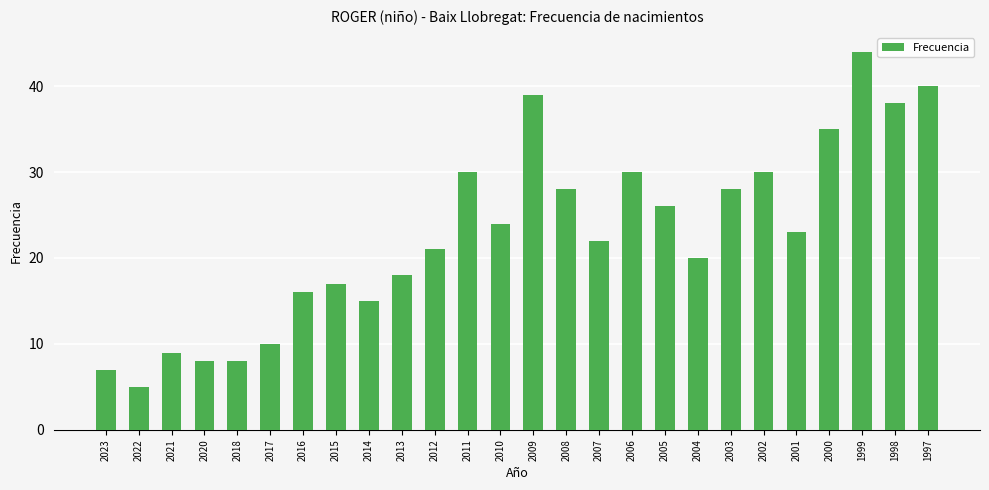

Reading left to right, extract all data points from this chart.

7	5	9	8	8	10	16	17	15	18	21	30	24	39	28	22	30	26	20	28	30	23	35	44	38	40